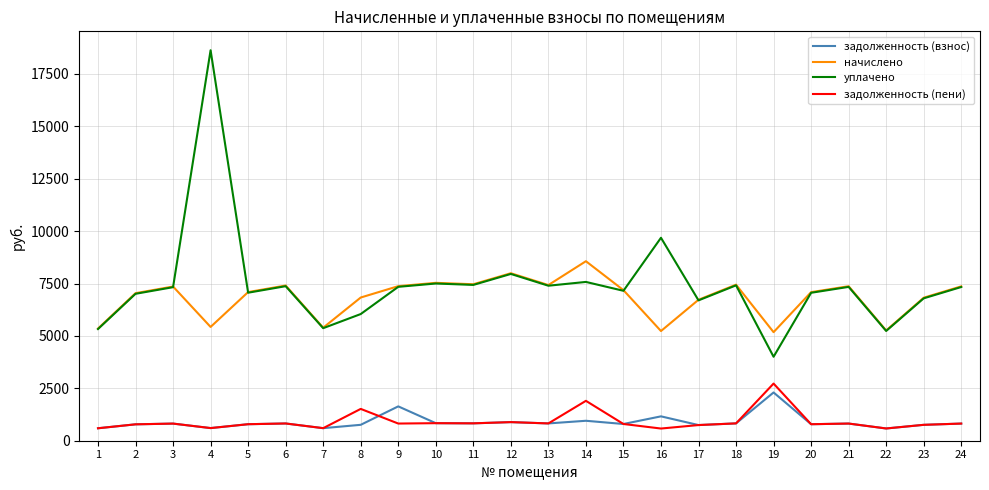

What are all the series names shown in the legend?

задолженность (взнос), начислено, уплачено, задолженность (пени)